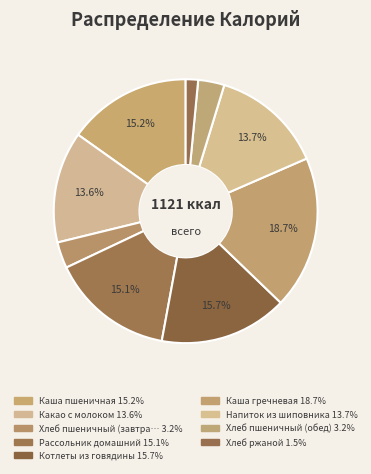

Which category has the smallest portion of the pie?

Хлеб ржаной